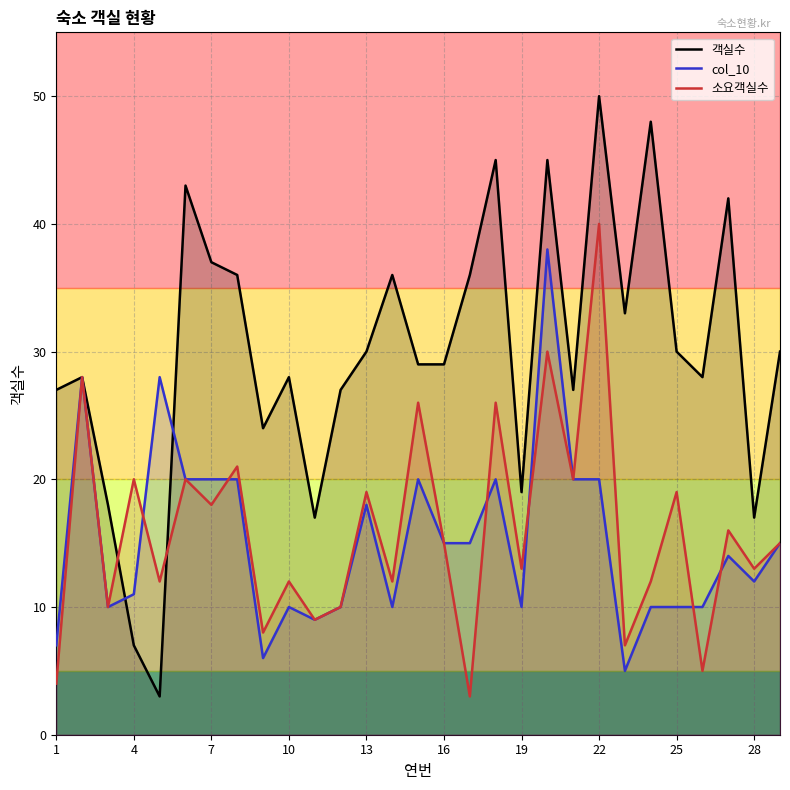

True or false: 소요객실수 has more than 2 interior local peaks.

True